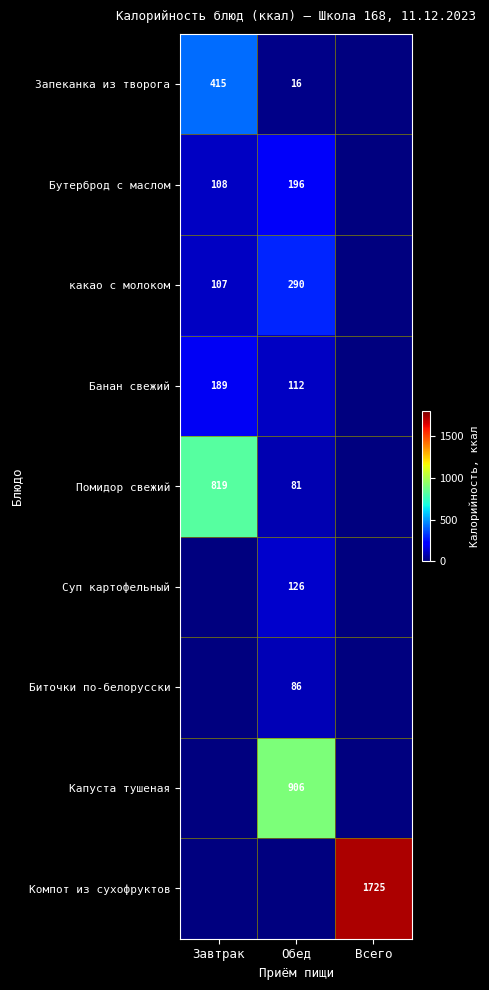

The value of какао с молоком at Завтрак is 107. True or false?

True